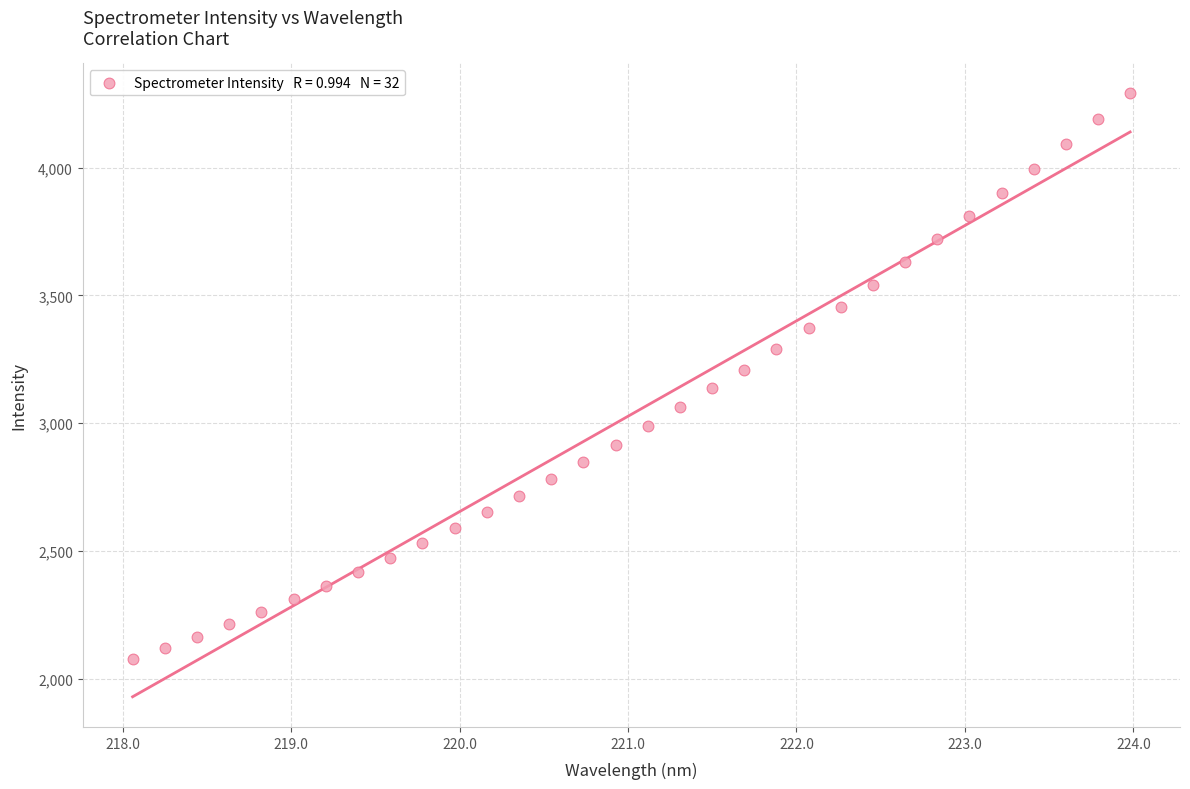

What is the range of X values (max minus min)?

5.9